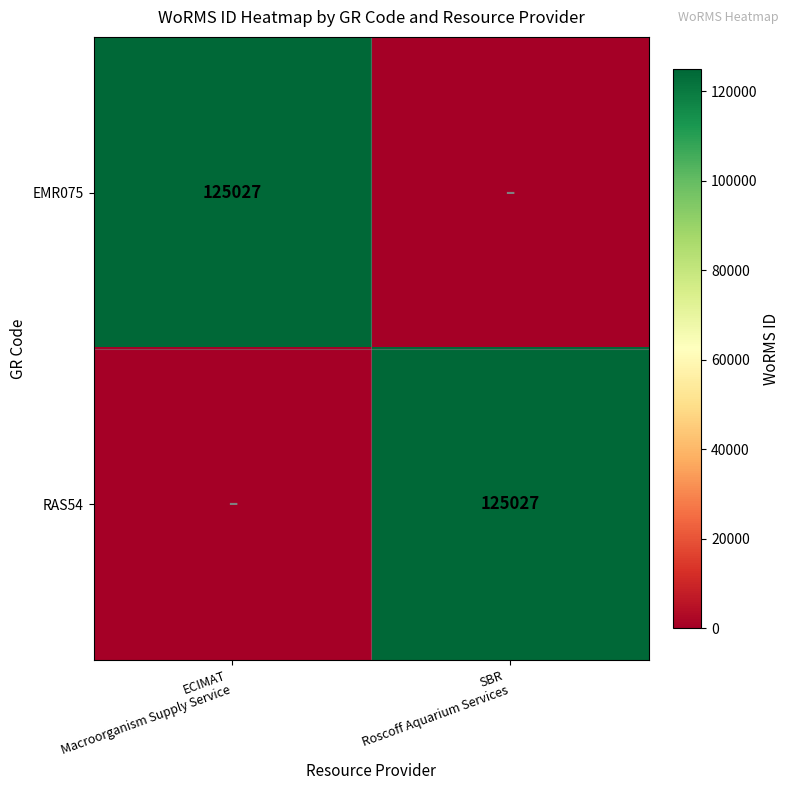

What is the highest value of the RAS54 series?

125027